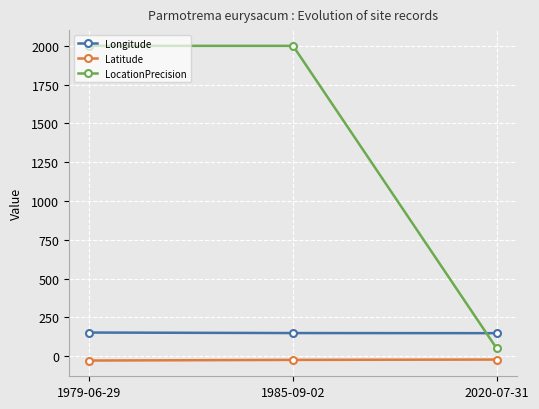

What is the difference between the LocationPrecision values at 1979-06-29 and 2020-07-31?

1950.0